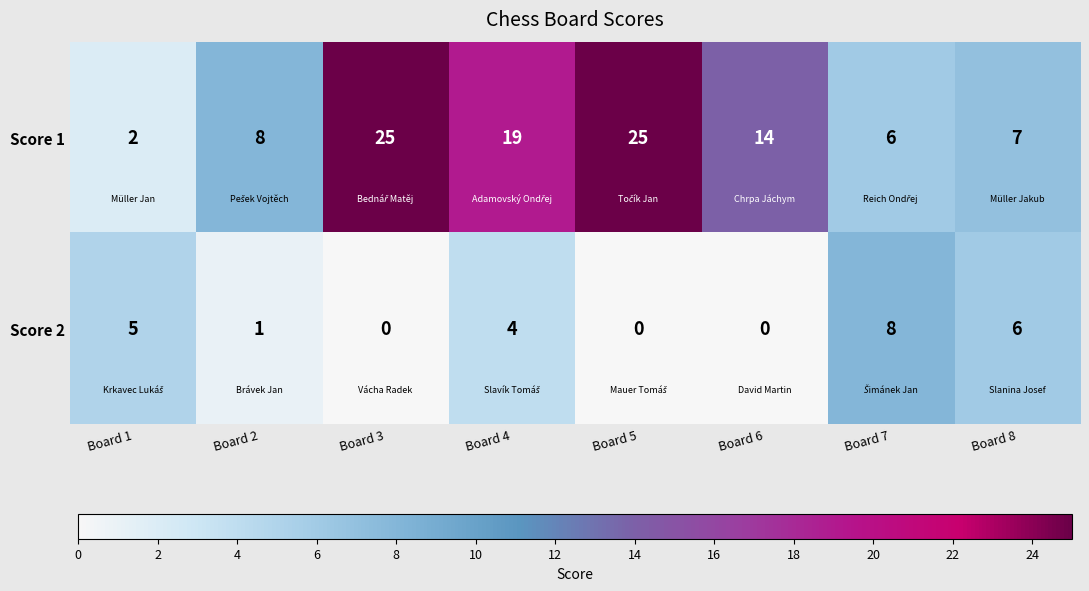

At which label is Score 2 closest to 4?

Board 4